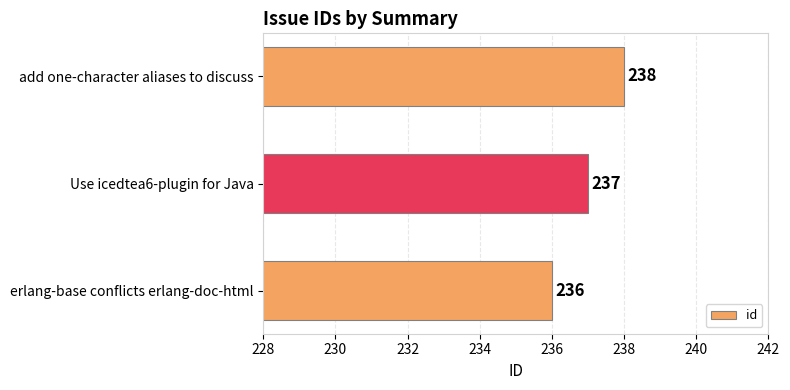

List the labels in order of value, largest first.

add one-character aliases to discuss, Use icedtea6-plugin for Java, erlang-base conflicts erlang-doc-html